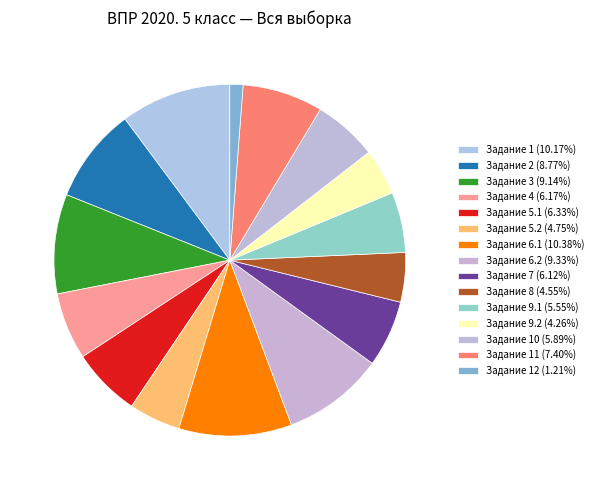

What is the smallest slice in the pie chart?

12